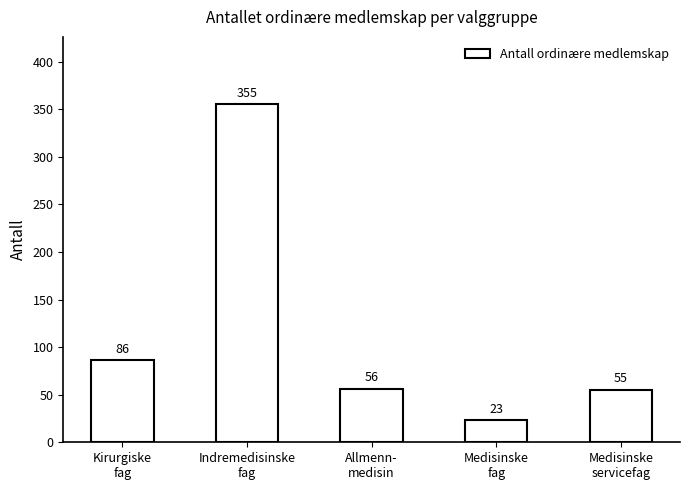

What is the label of the 5th bar from the left?

Medisinske
servicefag